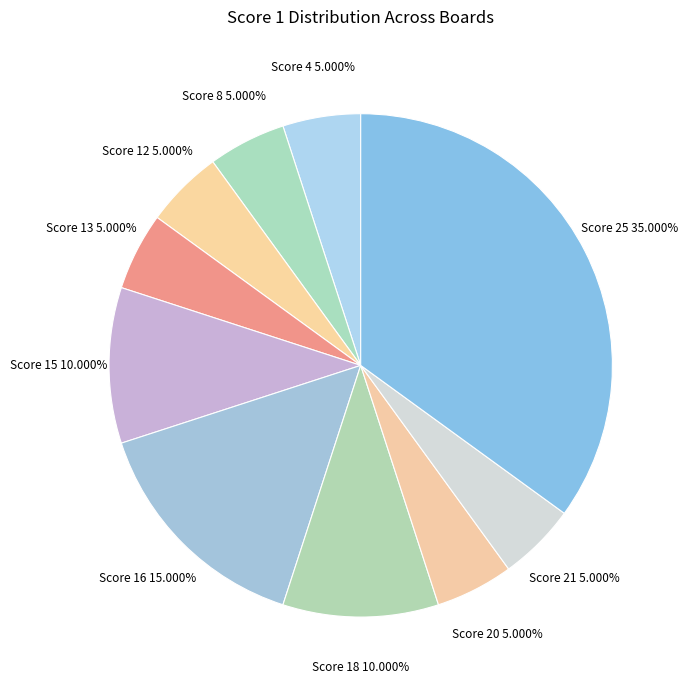

What is the ratio of the value at Score 18 to the value at Score 13?

2.0